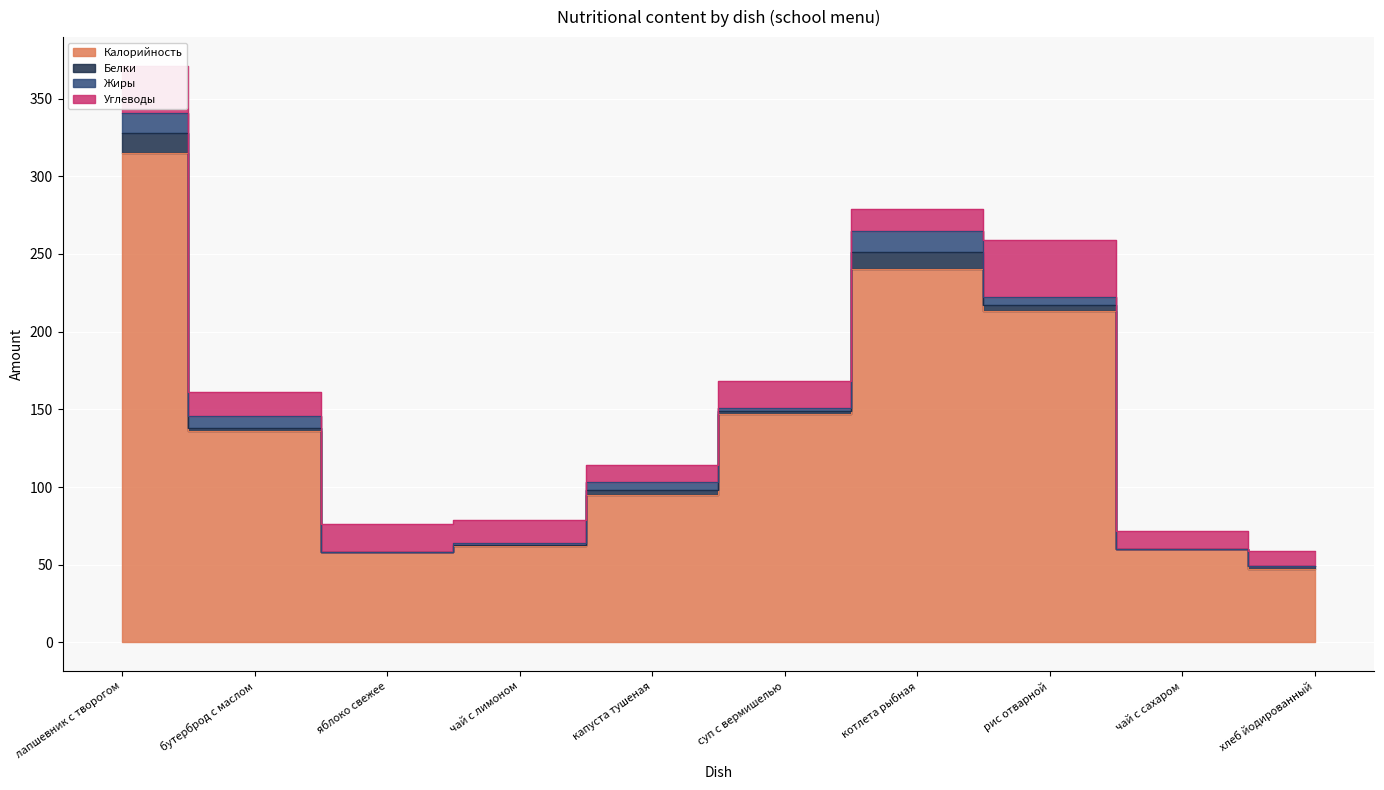

Is it true that Калорийность equals 315 at лапшевник с творогом?

True